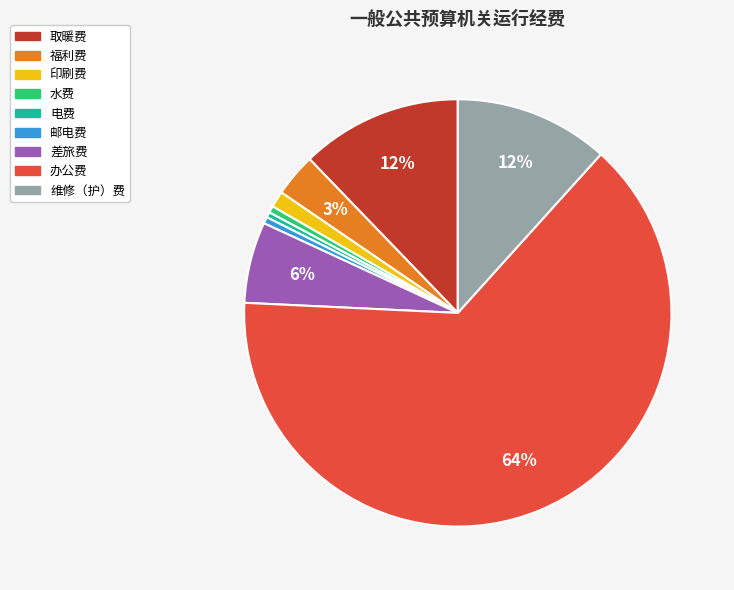

Which has a higher value, 取暖费 or 办公费?

办公费